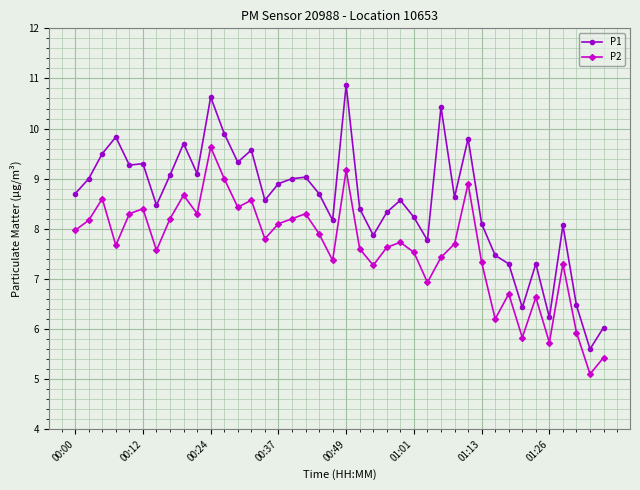

Which series has the largest total across all categories?

P1